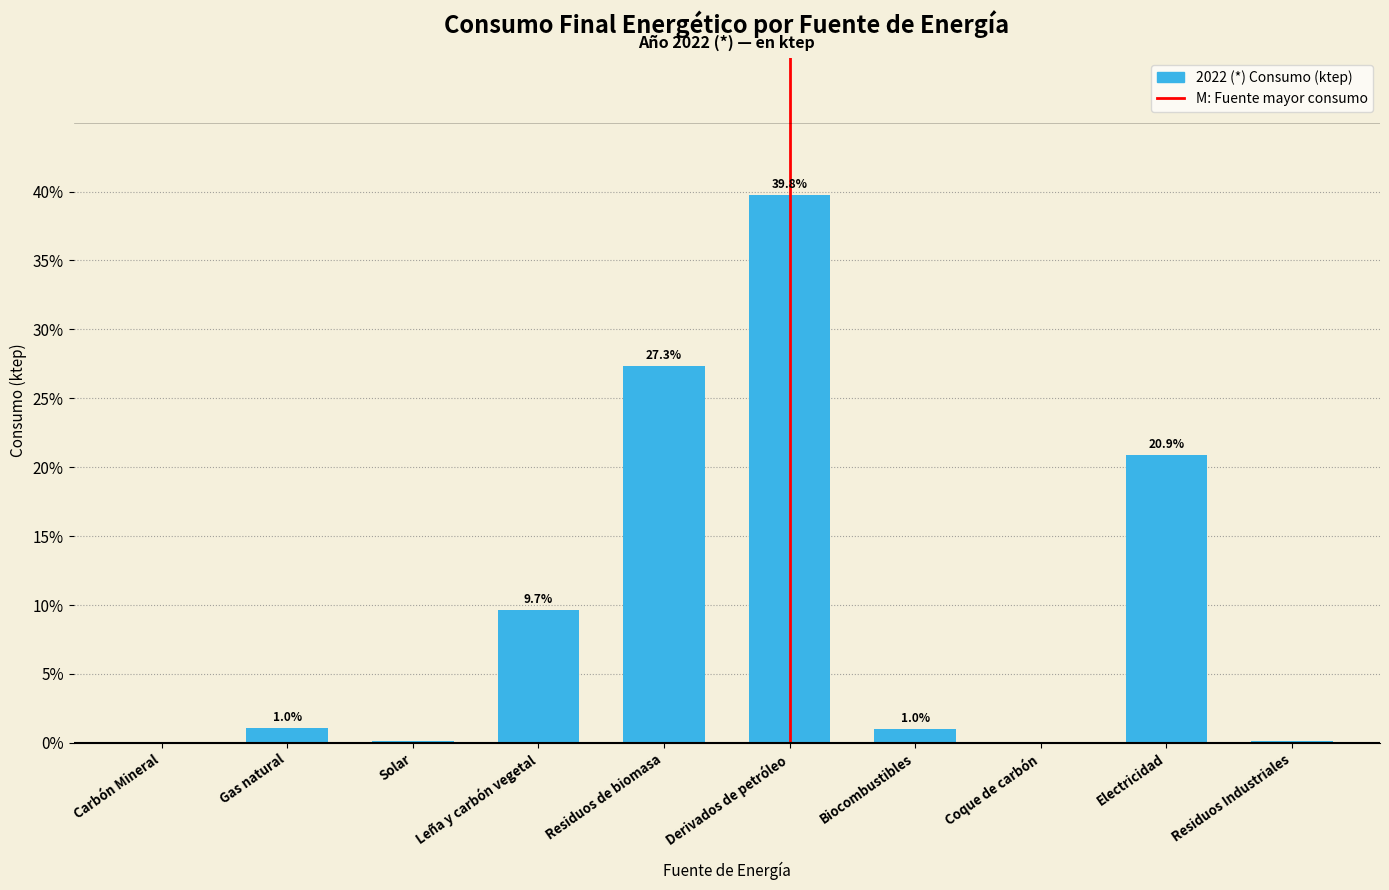

The chart shows a value of 1.0 at Biocombustibles. True or false?

True